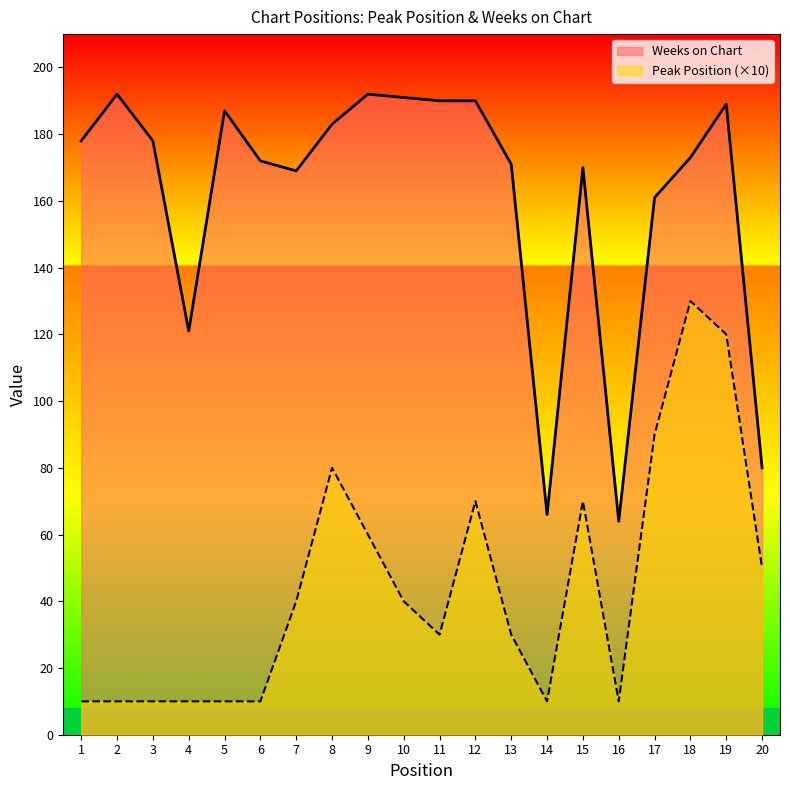

What is the average value of the Weeks on Chart series?

161